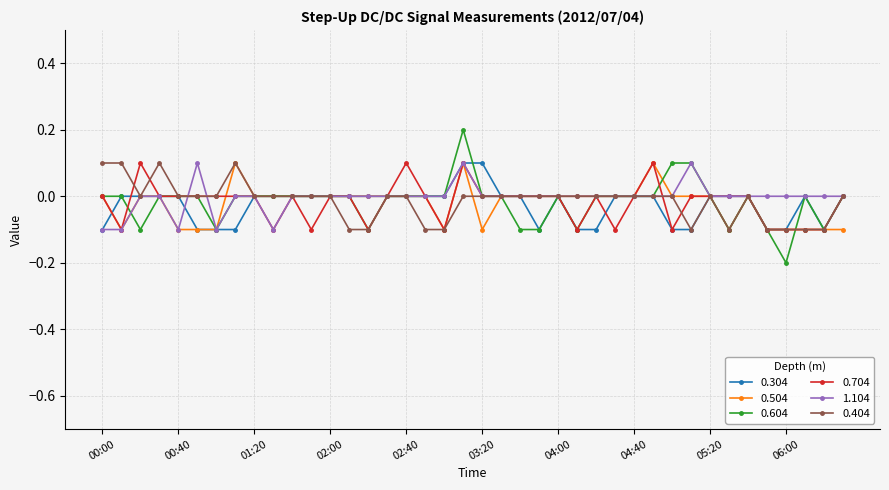

Count the 0.304 values in the range 0 to 1.

28